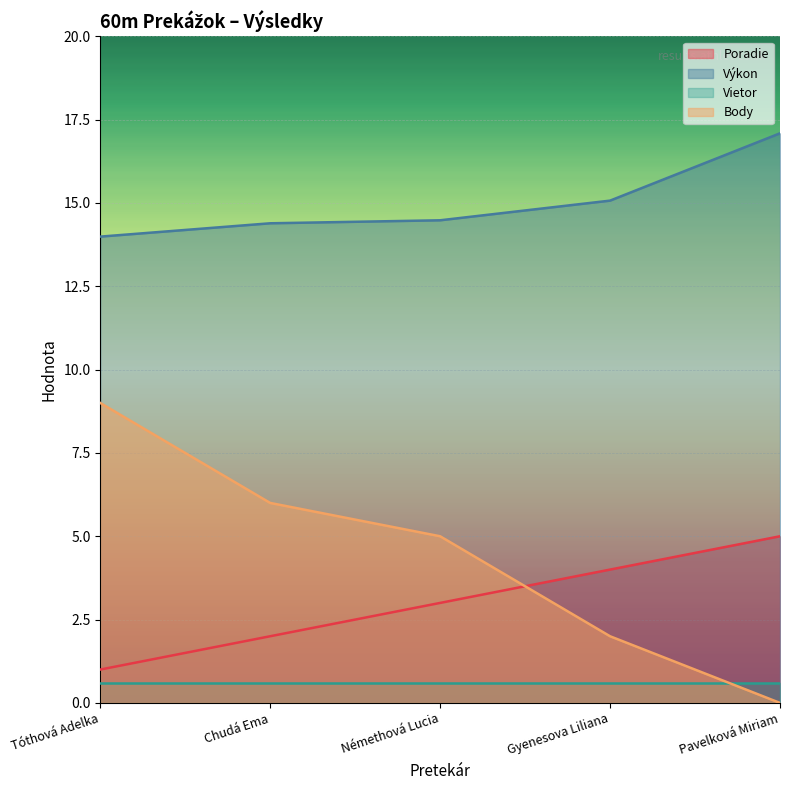

What is the label of the 2nd point from the left?

Chudá Ema